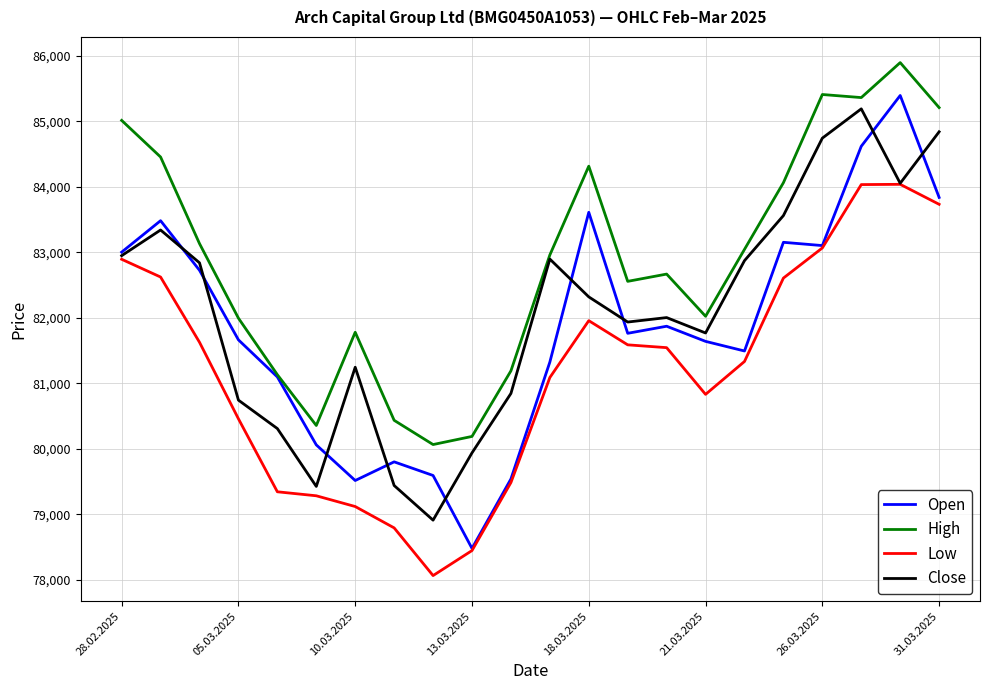

True or false: High and Low cross at least once.

False